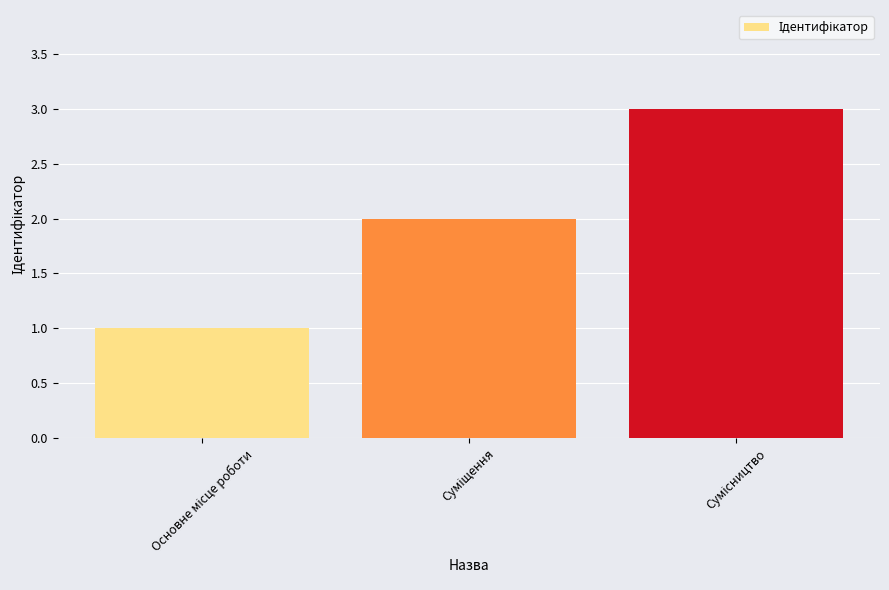

What is the sum of all values?

6